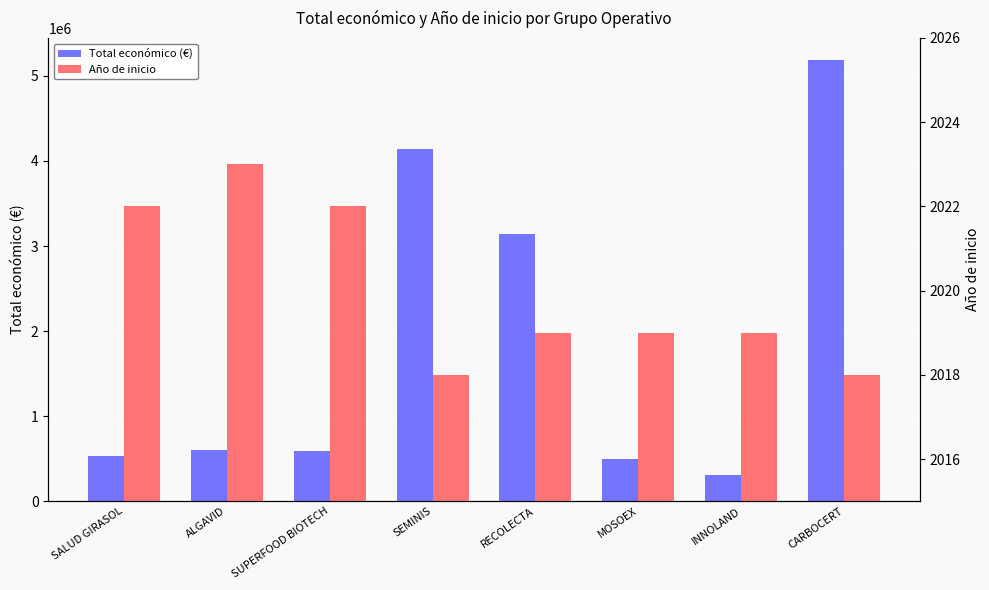

Read the Año de inicio value at ALGAVID.

2023.0